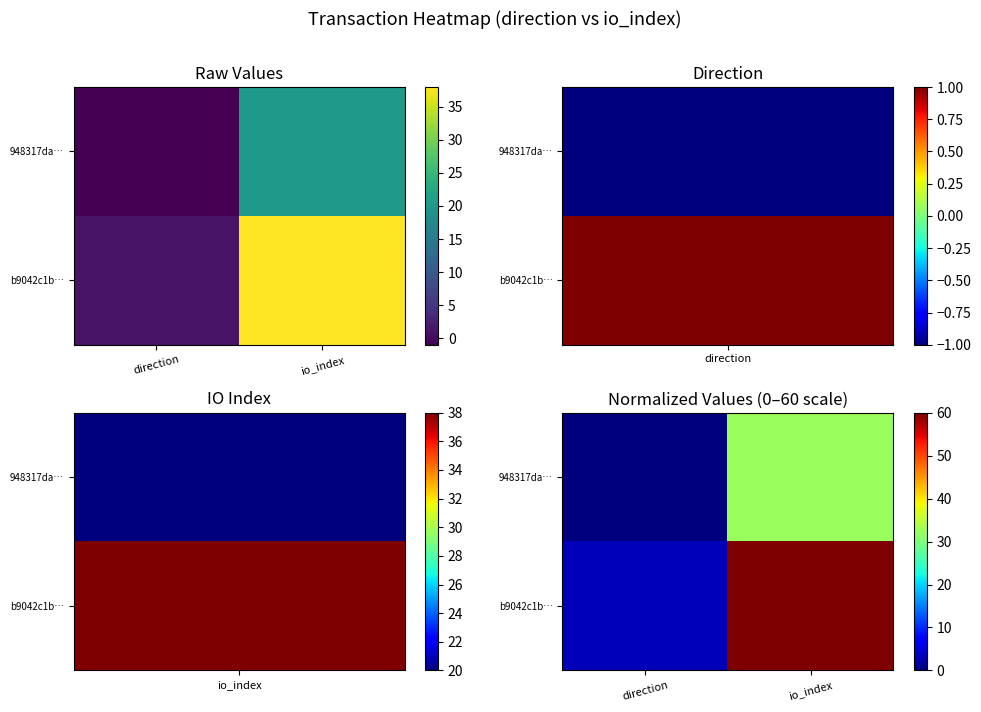

Which series changed the most between direction and io_index?

b9042c1b…